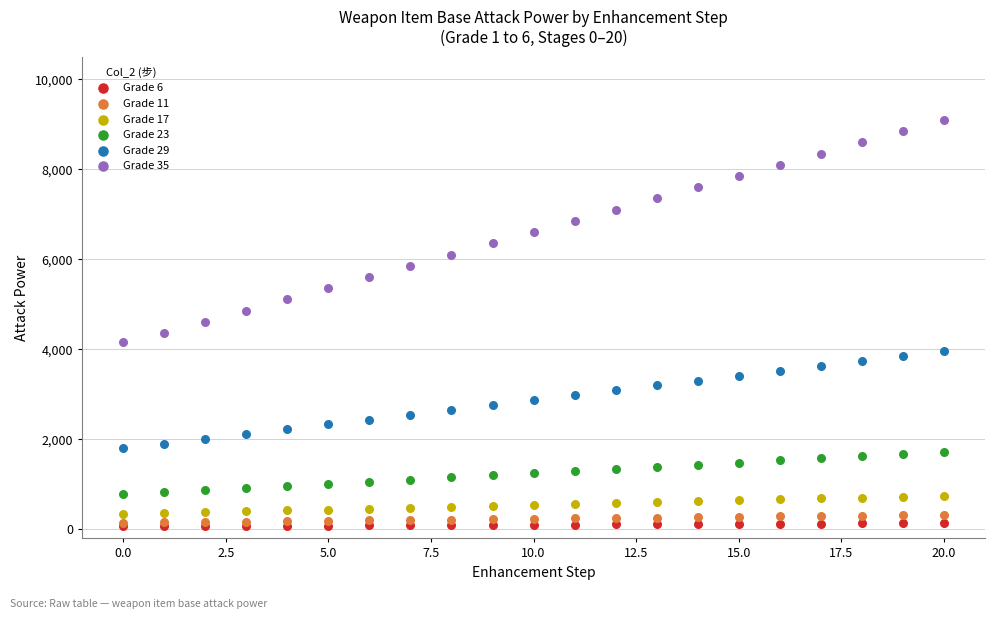

Which series has the largest Y range (max minus min)?

Grade 35